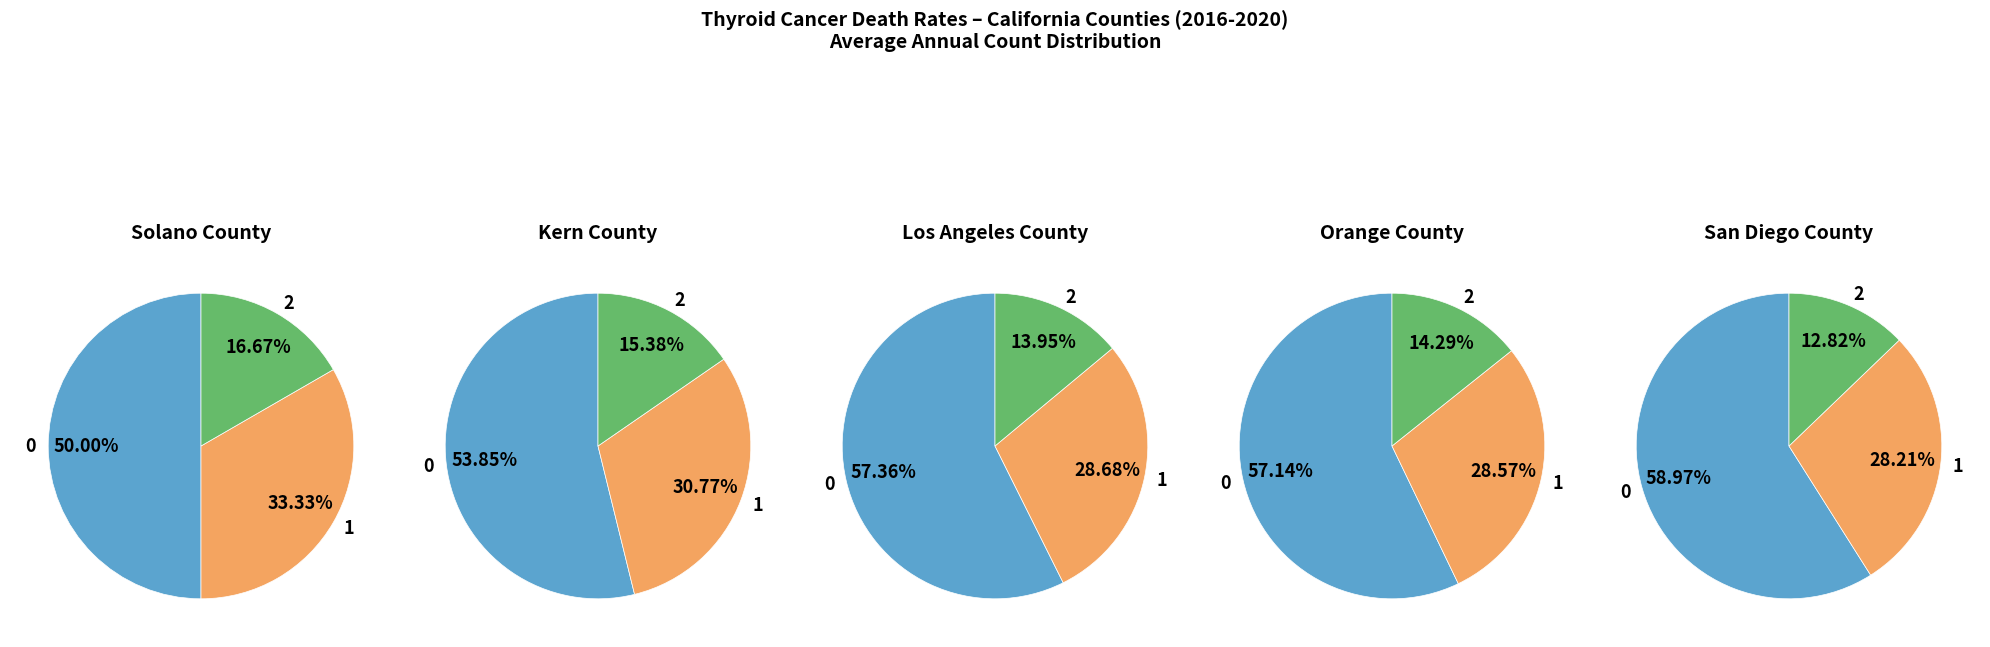

How many slices are in this pie chart?

15